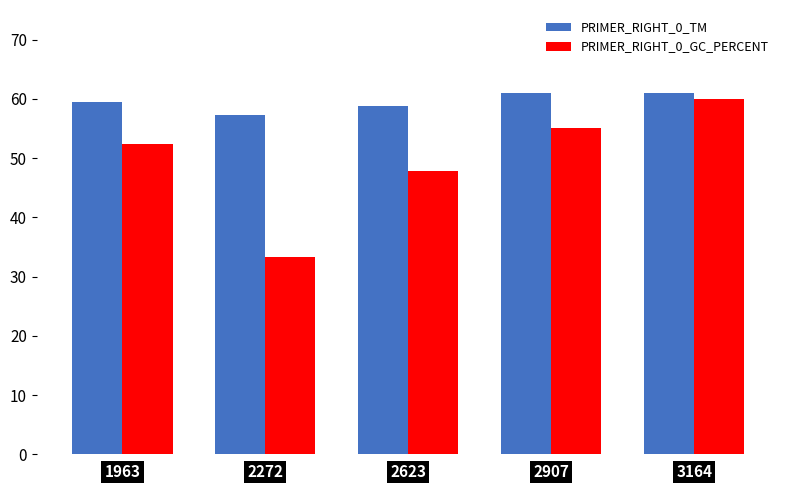

What is the minimum value shown in the chart?

33.3